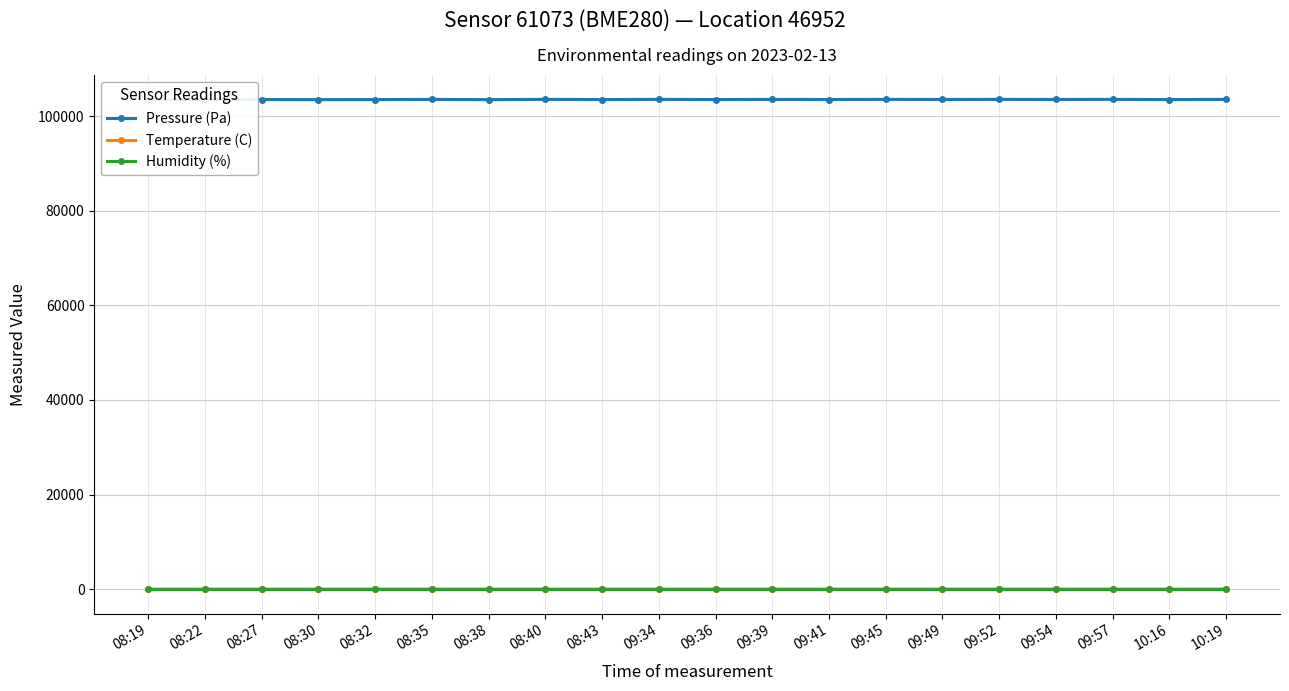

At how many categories does at least one series exceed 60194?

20